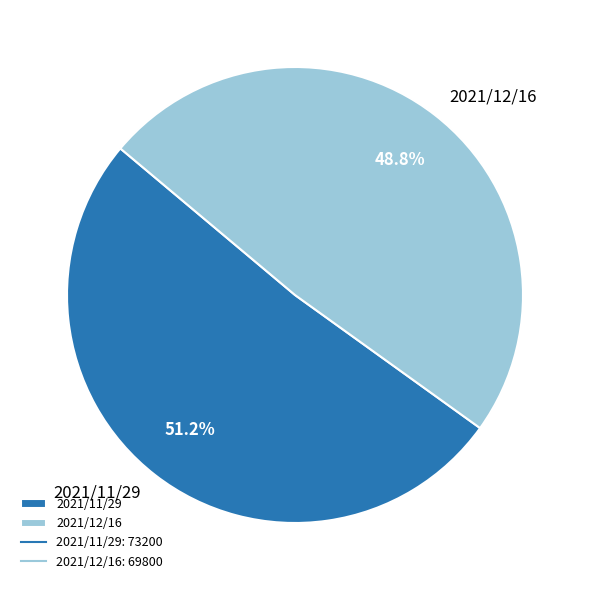

What percentage is the 2021/12/16 slice, to the nearest percent?

49%